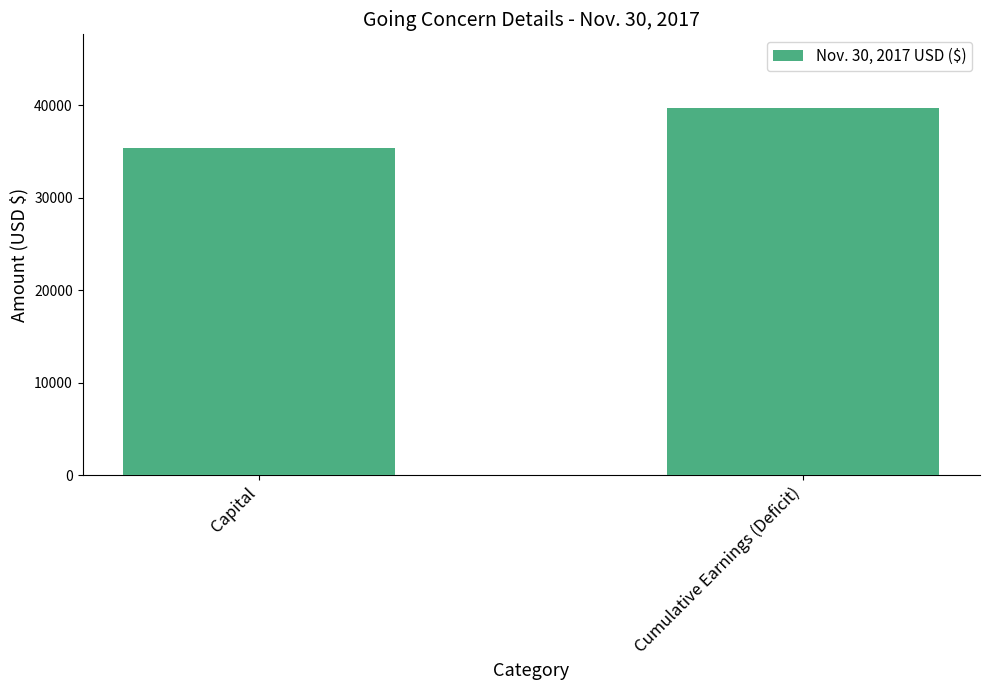

Which has a higher value, Cumulative Earnings (Deficit) or Capital?

Cumulative Earnings (Deficit)